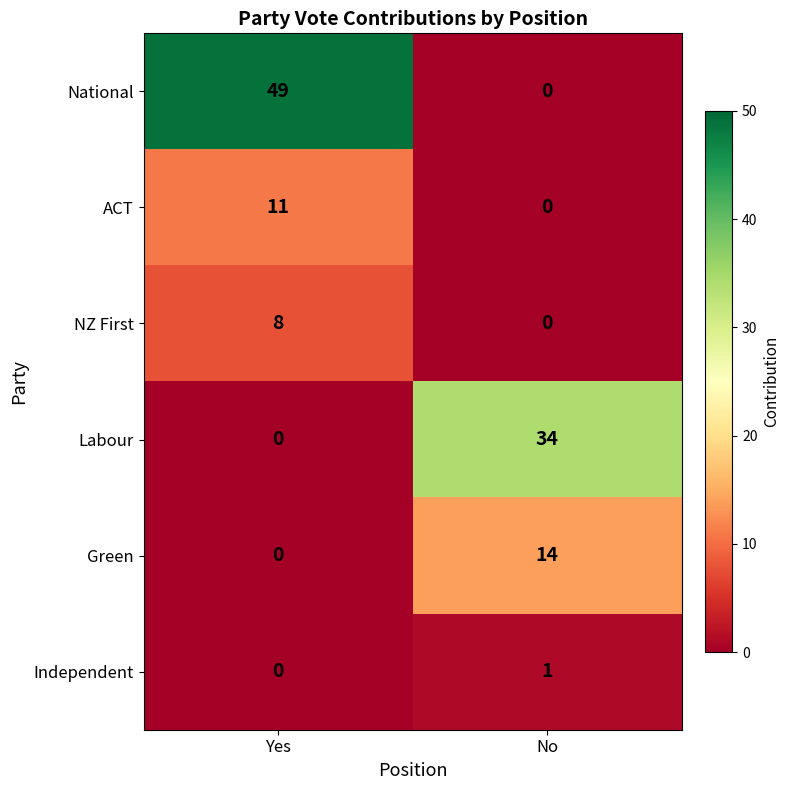

Which series has the largest range (max minus min)?

National